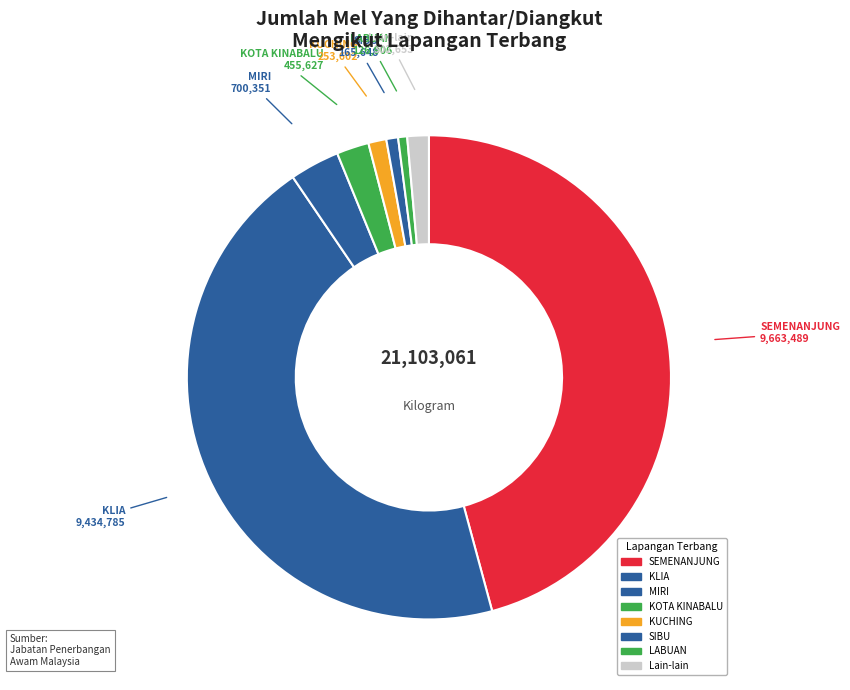

Is there any slice that represents more than half of the pie?

No